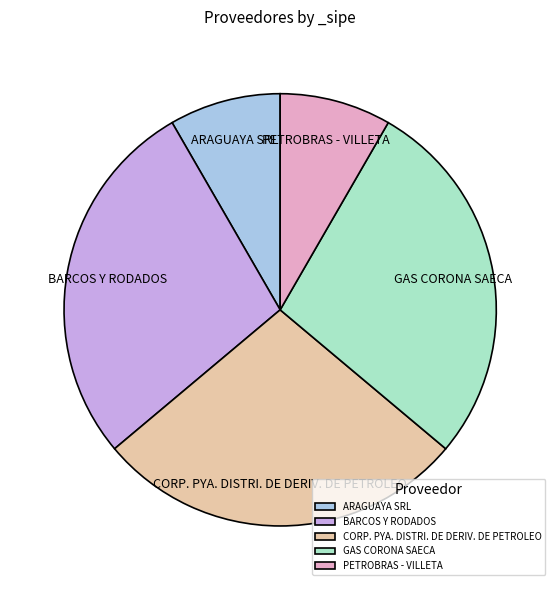

Is the sum of PETROBRAS - VILLETA and BARCOS Y RODADOS greater than half?

No